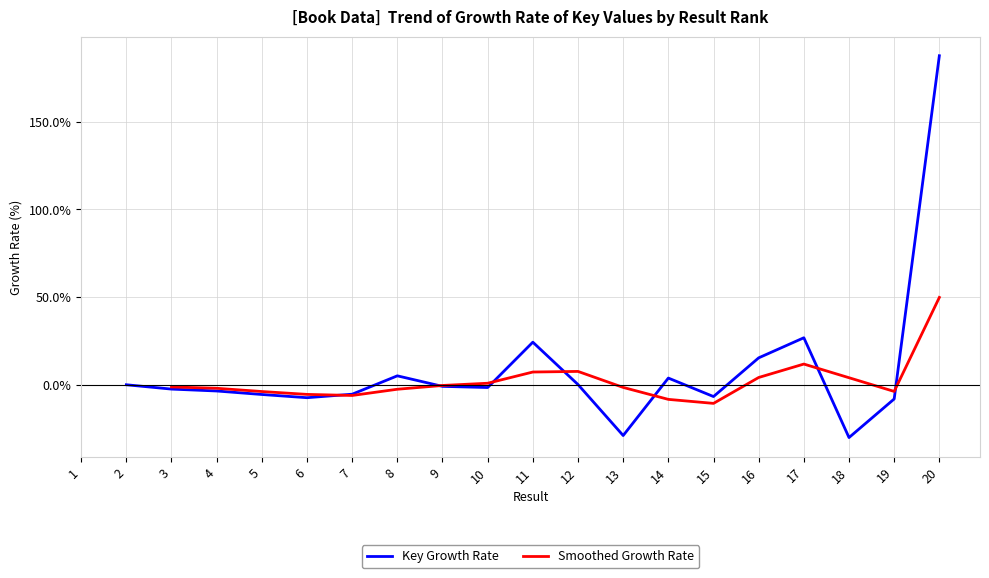

What are all the series names shown in the legend?

Key Growth Rate, Smoothed Growth Rate